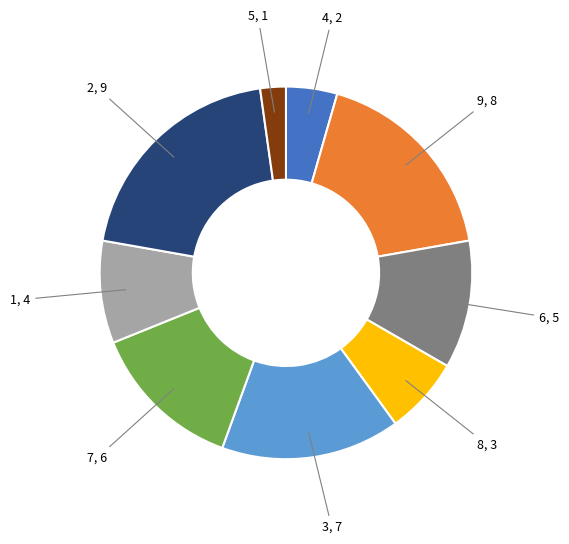

Is there a majority slice in this chart?

No